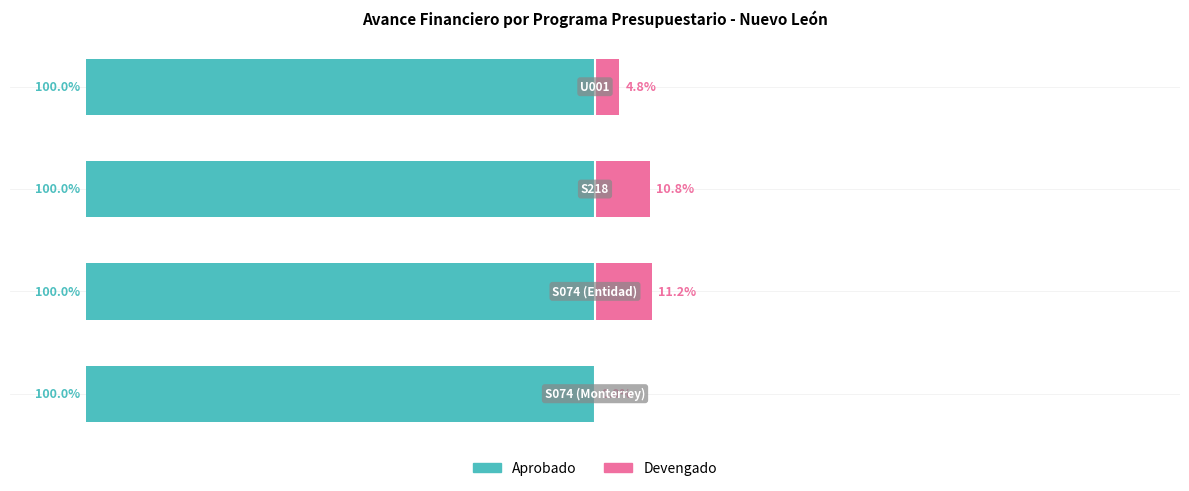

What are all the series names shown in the legend?

Aprobado, Devengado